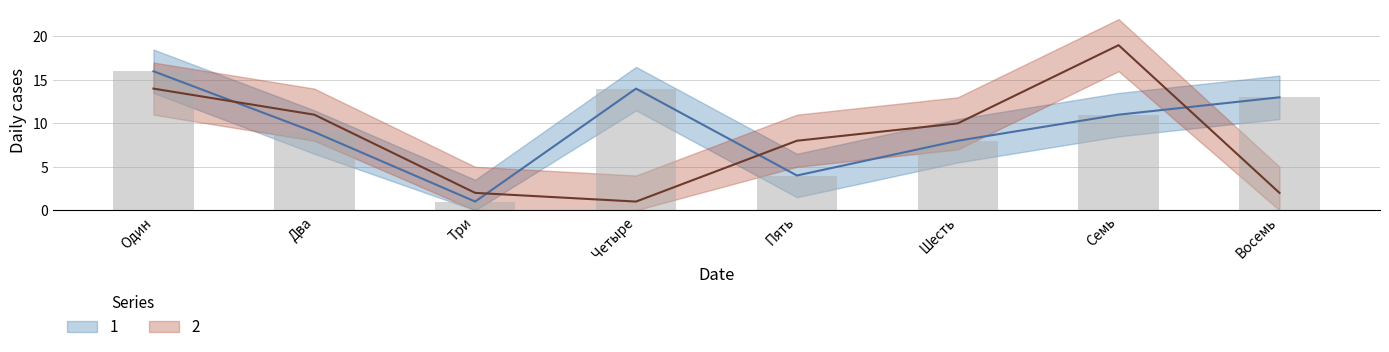

What is the difference between the highest and lowest values at Шесть?

2